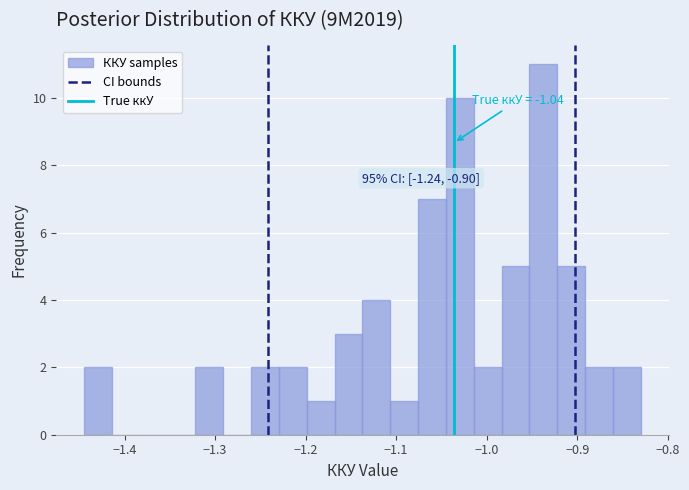

Read against the x-axis, roughly where is the centre of the tallest bar?

-0.94